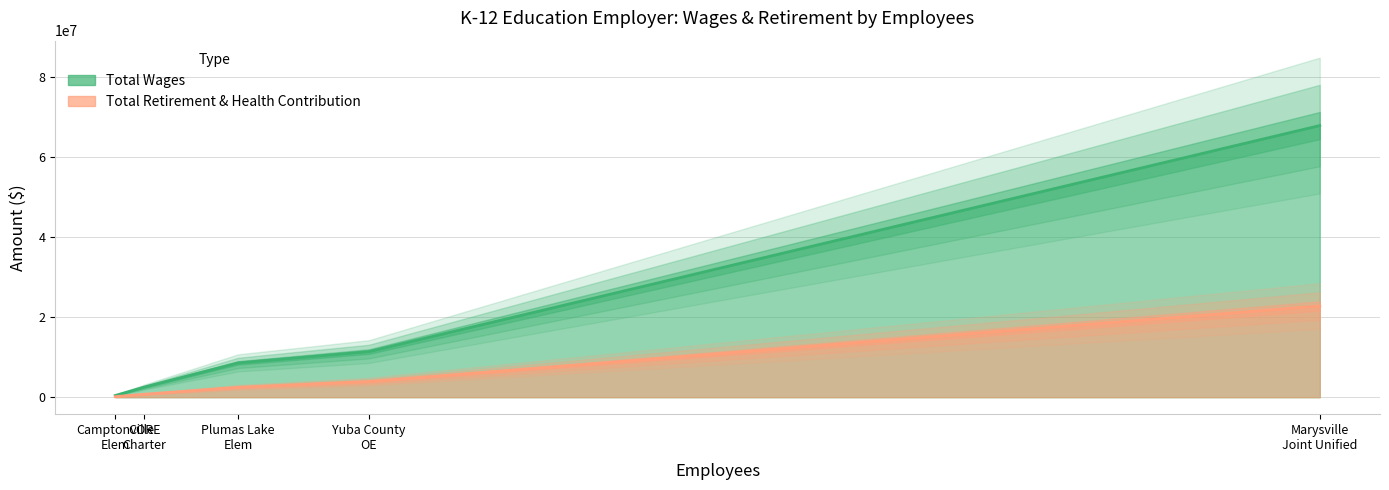

How many data points does each series have?

5